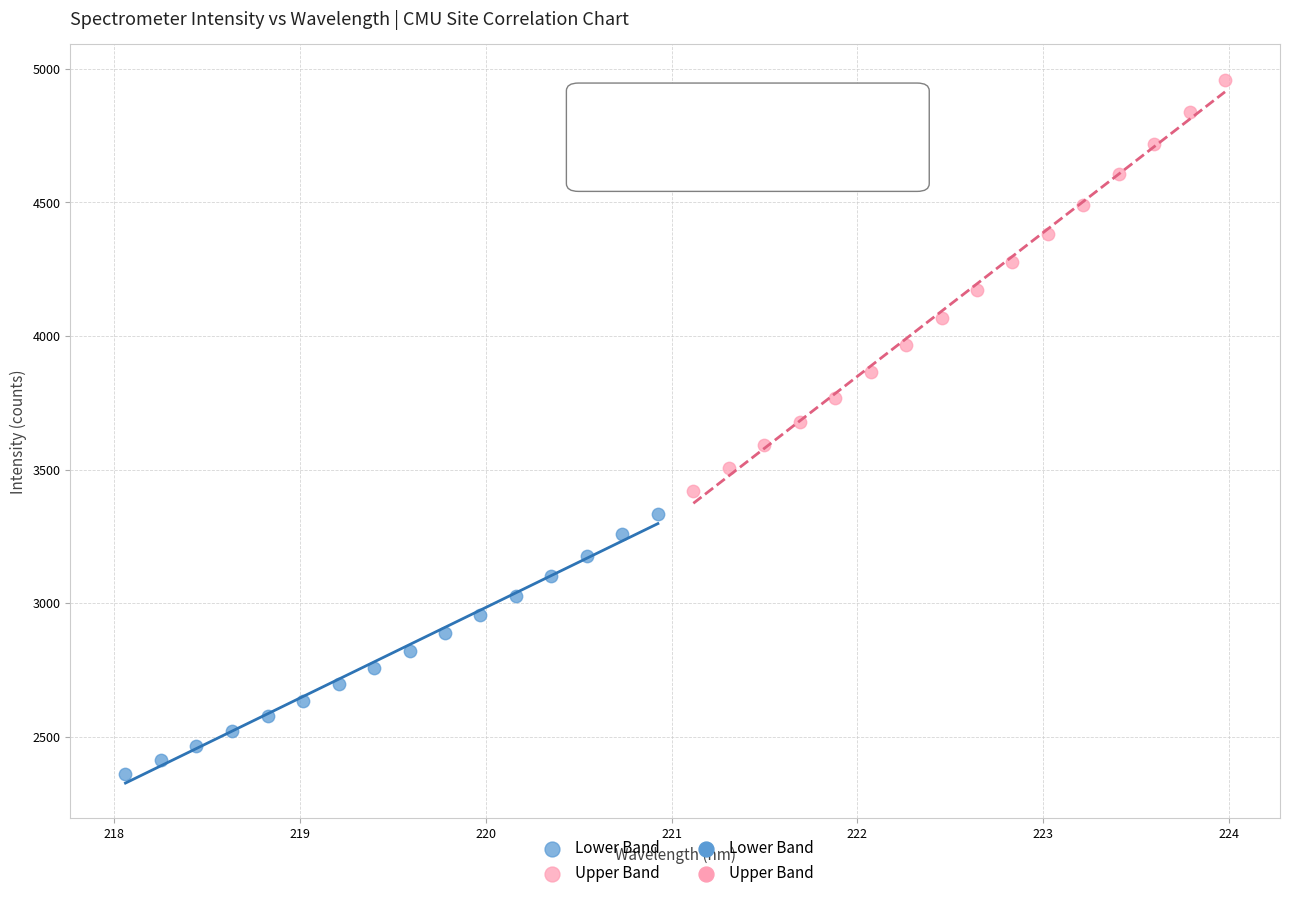

Which series reaches the maximum Y coordinate?

Upper Band